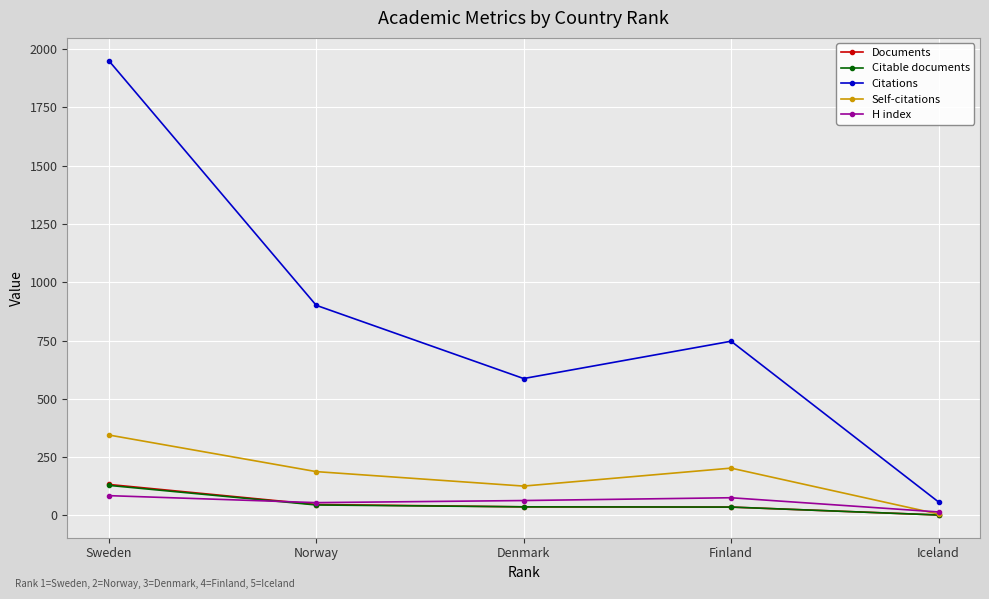

What is the difference between the highest and lowest values at Finland?

711